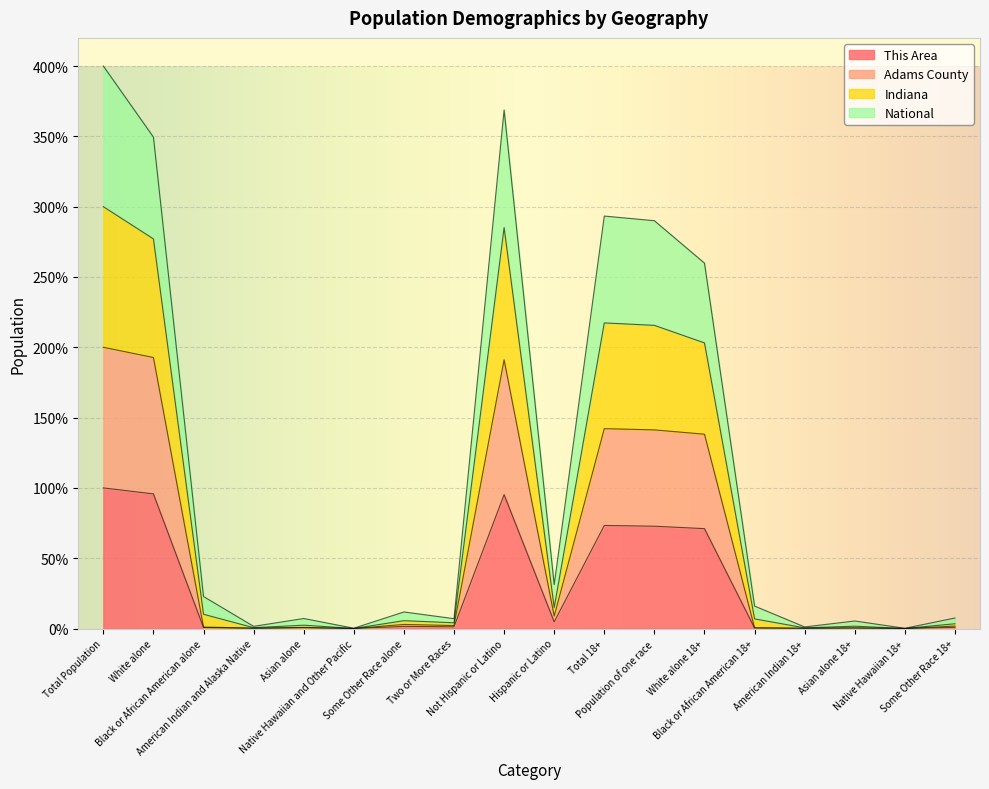

Which label corresponds to the smallest value in the chart?

Native Hawaiian and Other Pacific